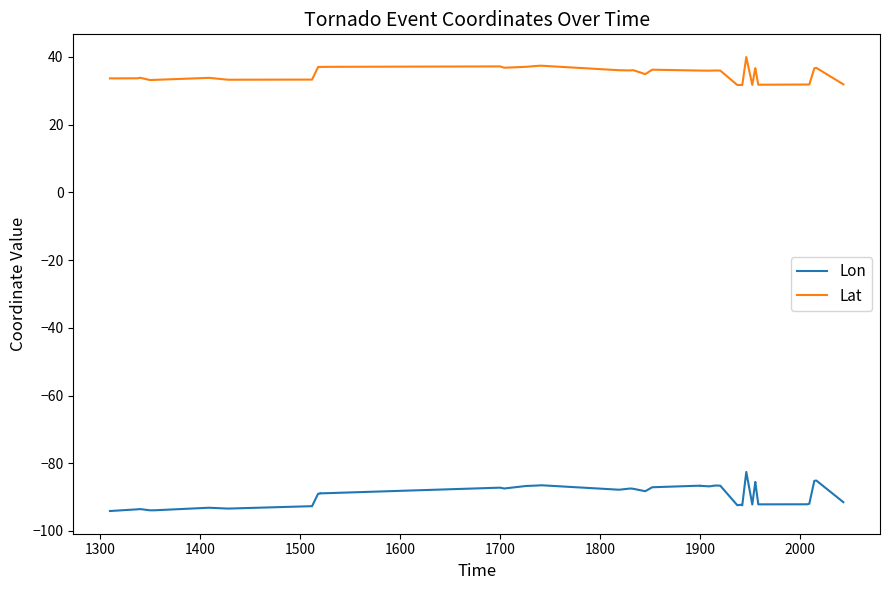

How many series are shown in this chart?

2